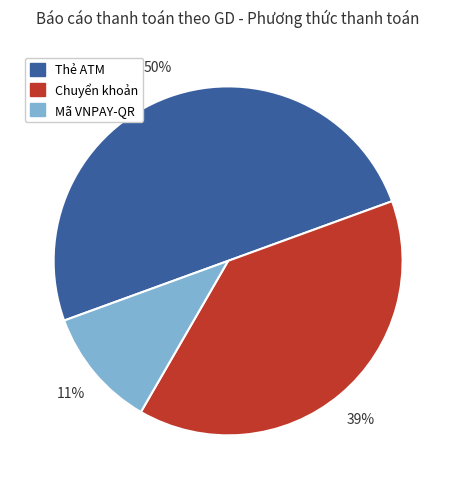

Combined, do Chuyển khoản and Thẻ ATM account for over 50%?

Yes